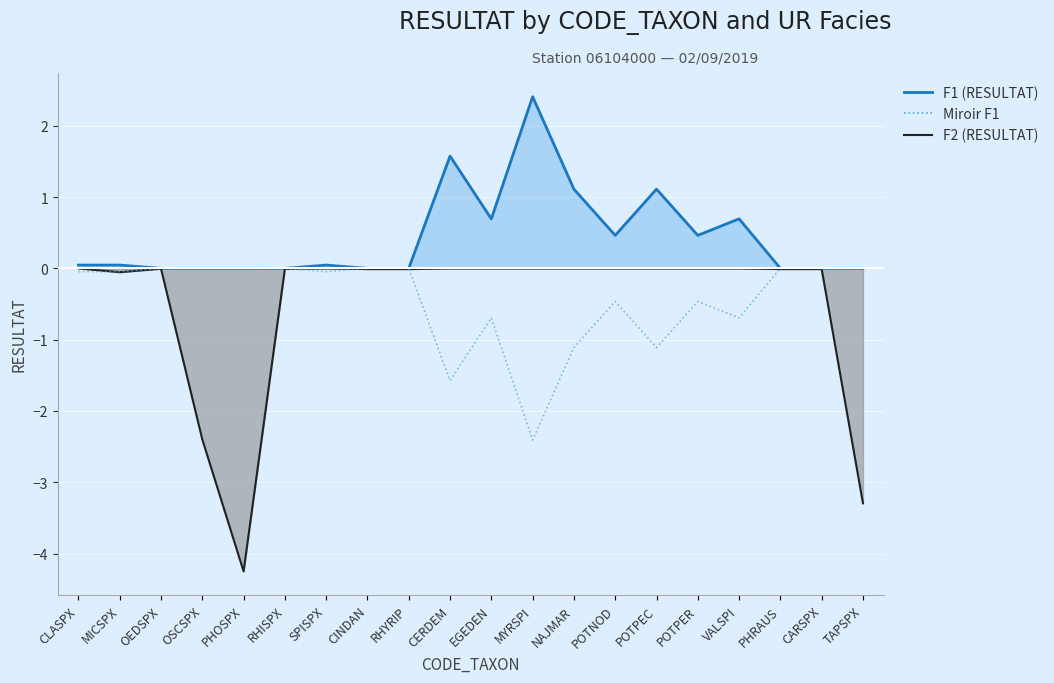

What position from the right is CARSPX?

2